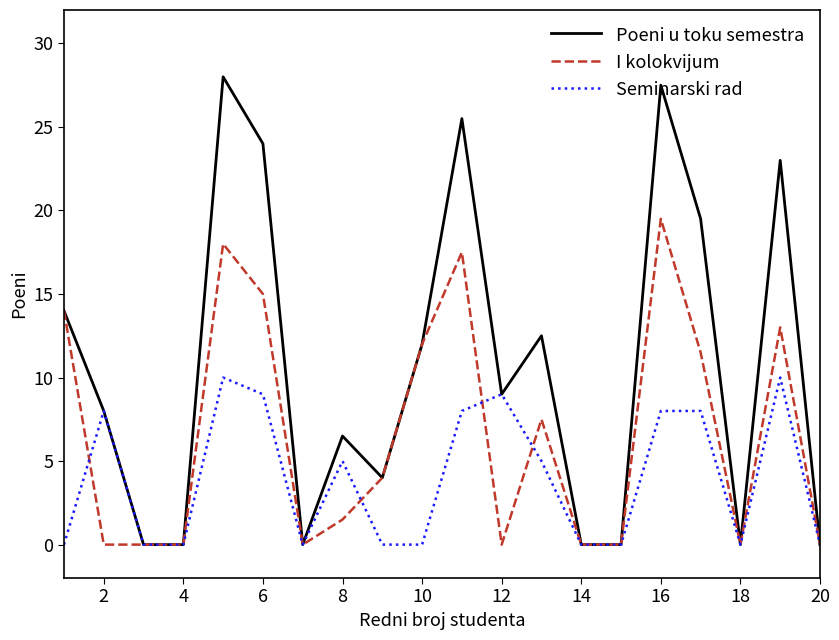

How many lines are shown in the chart?

3